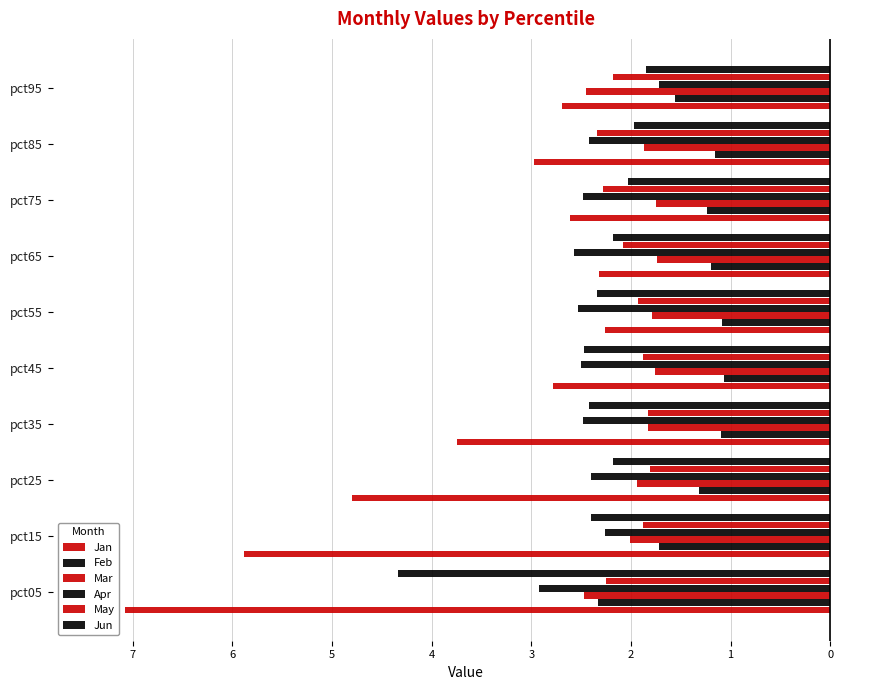

Are the bars grouped side by side (vs. stacked)?

Yes